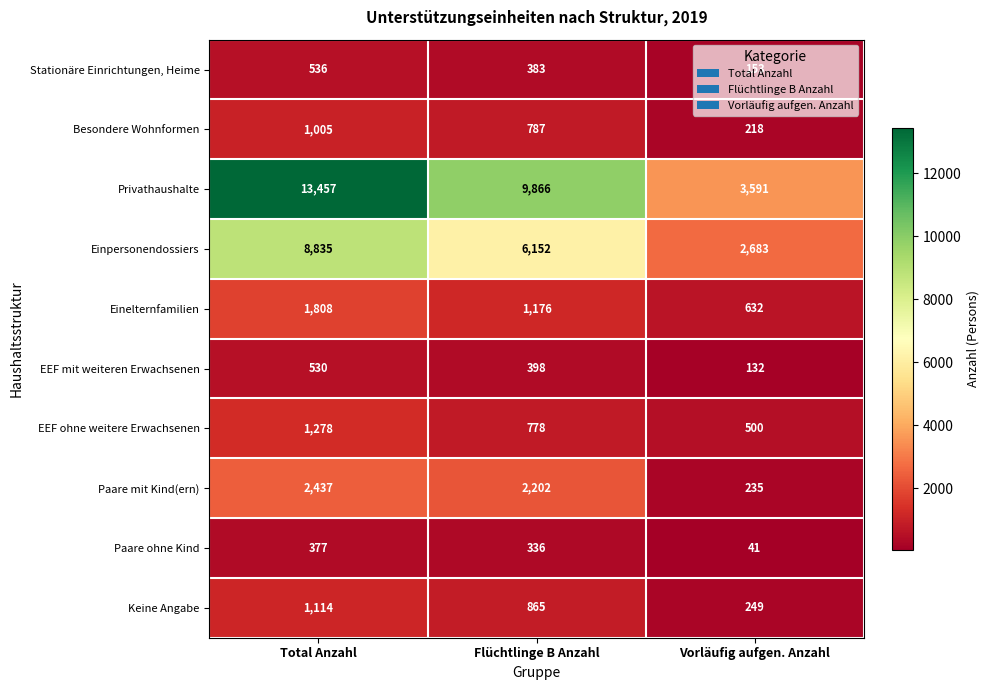

Between Flüchtlinge B Anzahl and Vorläufig aufgen. Anzahl, which series saw the biggest shift?

Privathaushalte